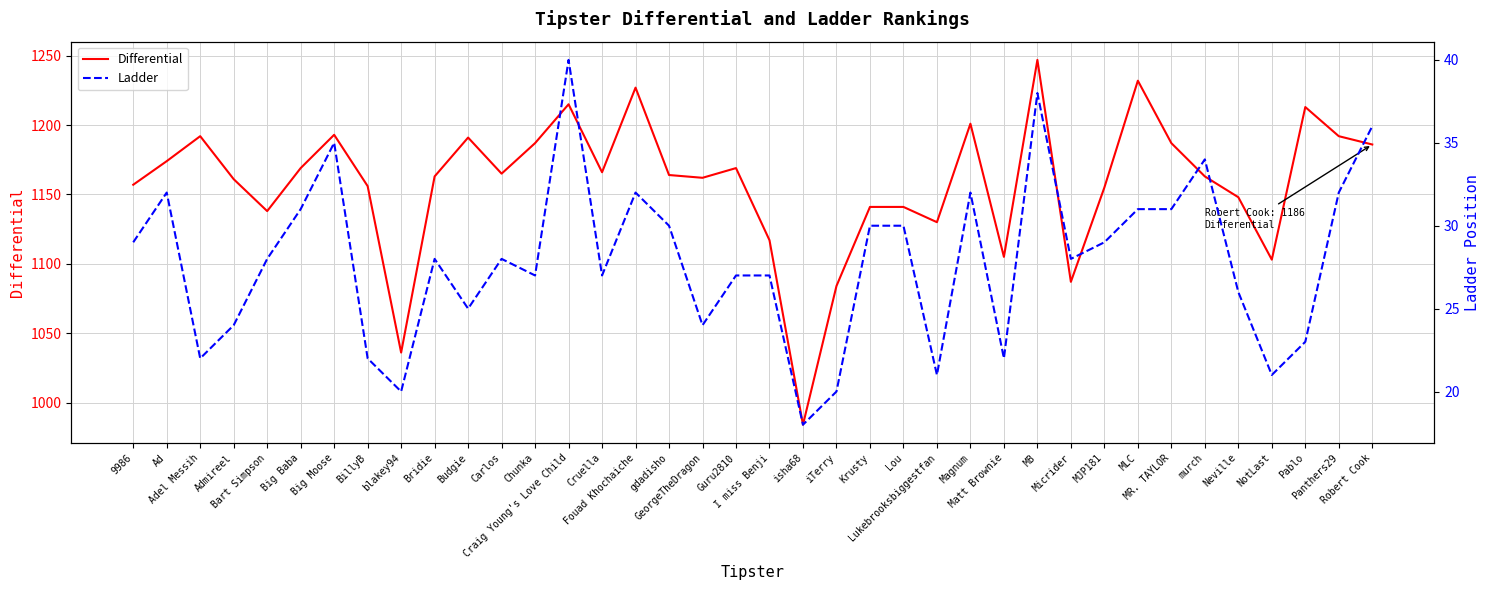

True or false: Ladder has more than 1 interior local peaks.

True